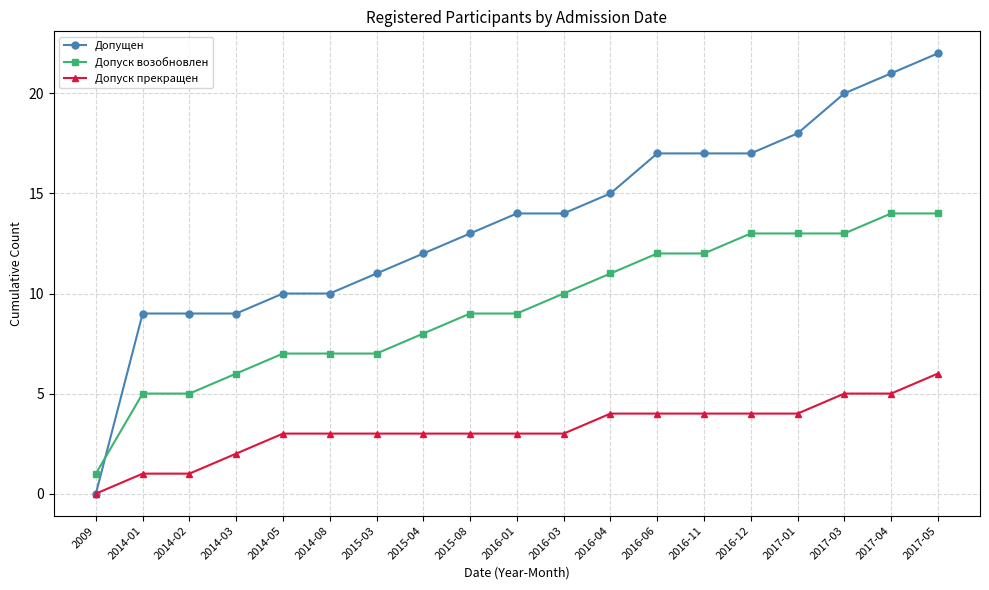

How many Допуск прекращен values are between 3 and 4?

12